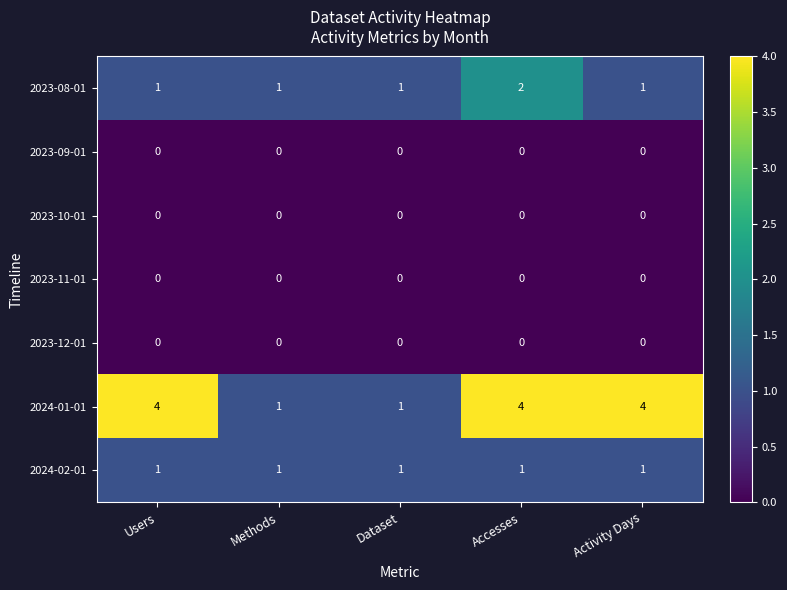

Is it true that 2023-12-01 equals 0 at Activity Days?

True